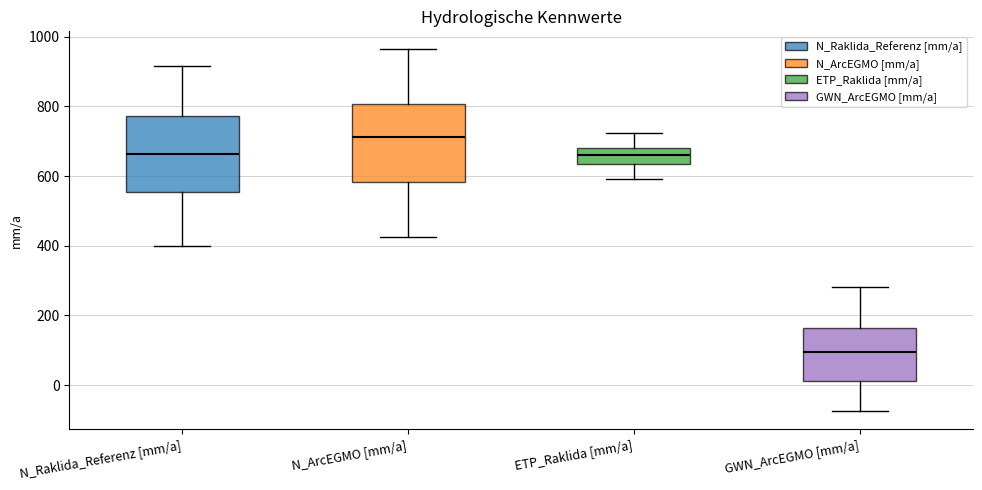

Reading left to right, read every box against the y-axis: the position of its median line, the range the box covers, and the ends of its whiskers. The values are not printed on the chart, so give them approximately, as read against the axis.

N_Raklida_Referenz [mm/a]: median 660, box 560 to 780, whiskers 400 to 920
N_ArcEGMO [mm/a]: median 720, box 580 to 800, whiskers 420 to 960
ETP_Raklida [mm/a]: median 660, box 640 to 680, whiskers 600 to 720
GWN_ArcEGMO [mm/a]: median 100, box 20 to 160, whiskers -80 to 280